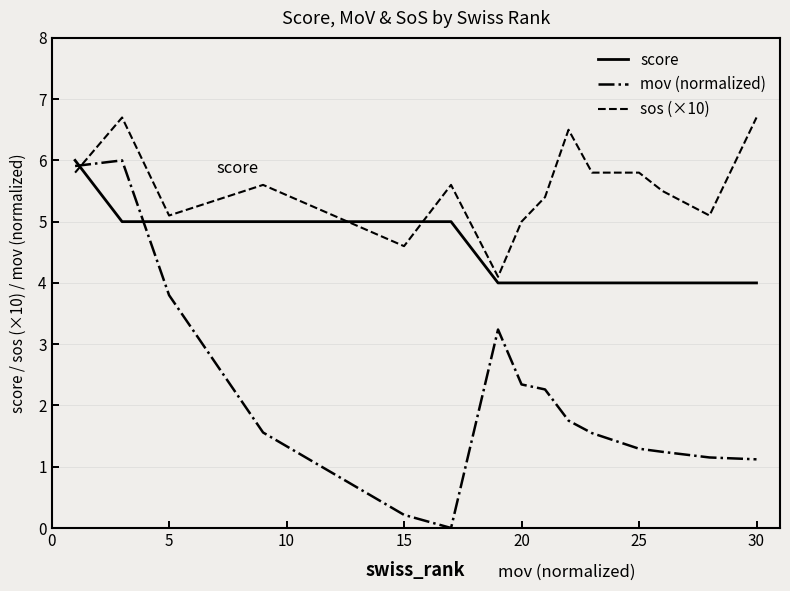

Which series has the largest total across all categories?

sos (×10)